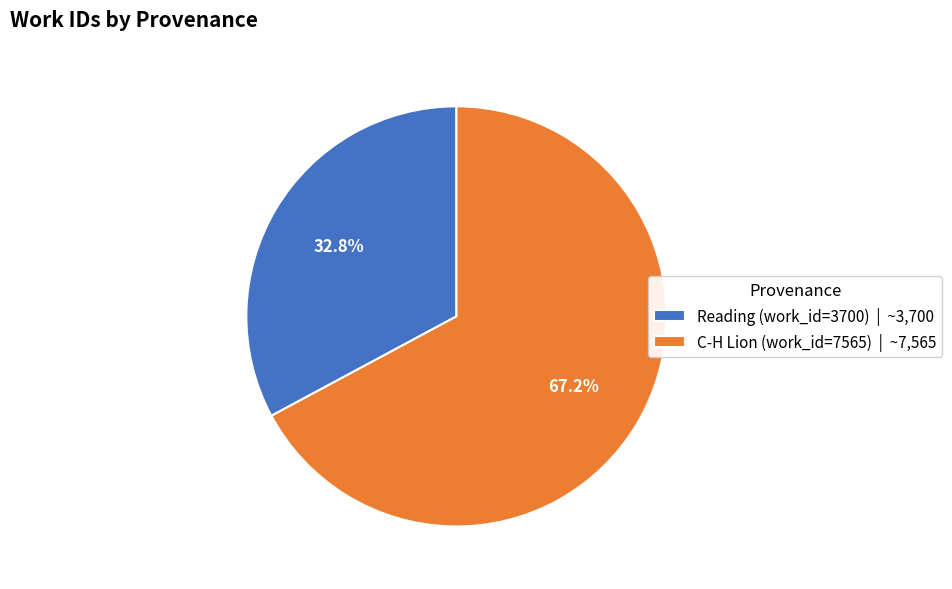

How many segments does this pie chart have?

2